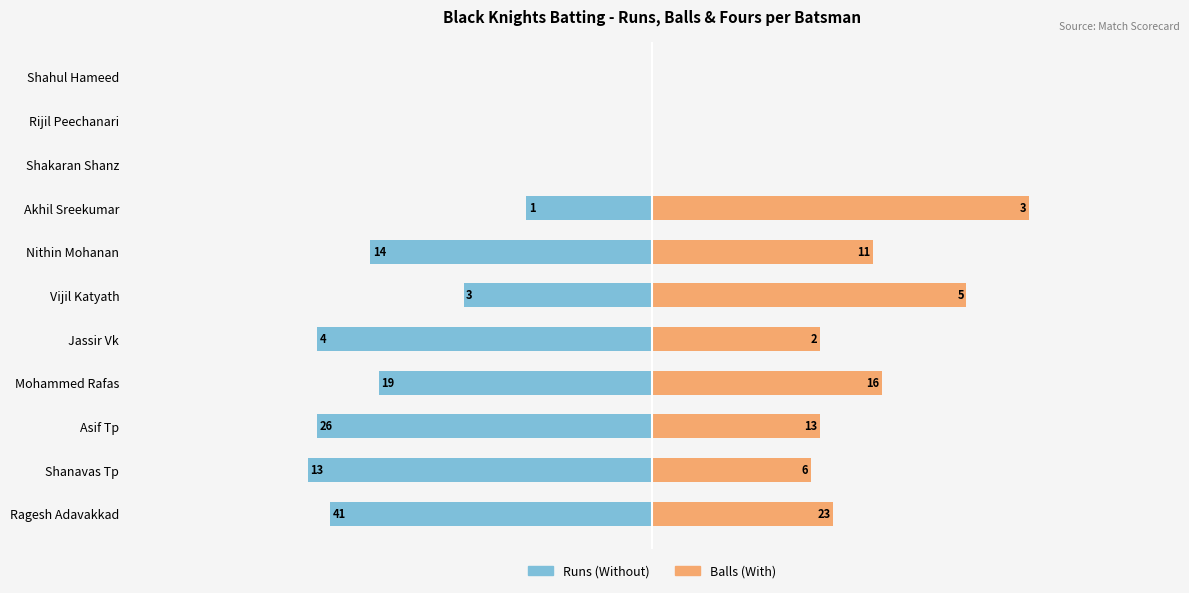

What is the average value of the Runs series?

-39.9